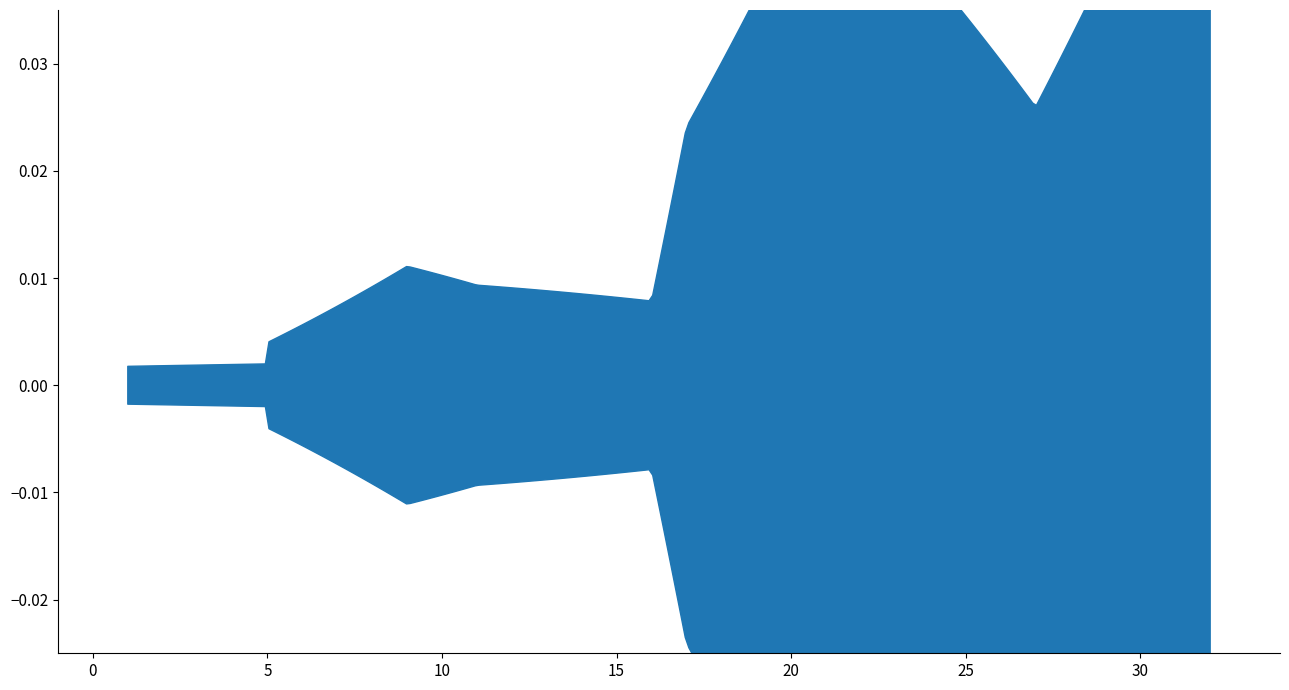

Count the number of values greater than 4.

5